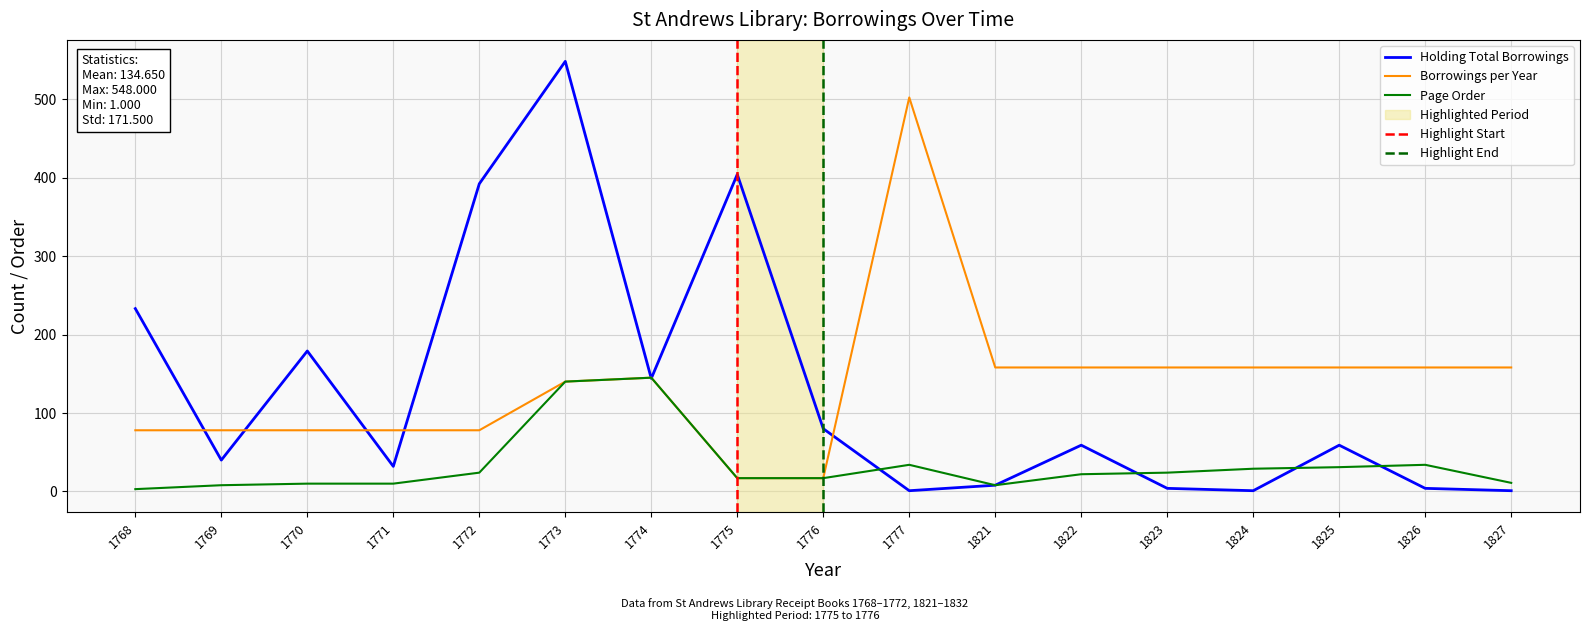

List the labels in order of Borrowings per Year value, largest first.

1777, 1821, 1822, 1823, 1824, 1825, 1826, 1827, 1774, 1773, 1768, 1769, 1770, 1771, 1772, 1775, 1776